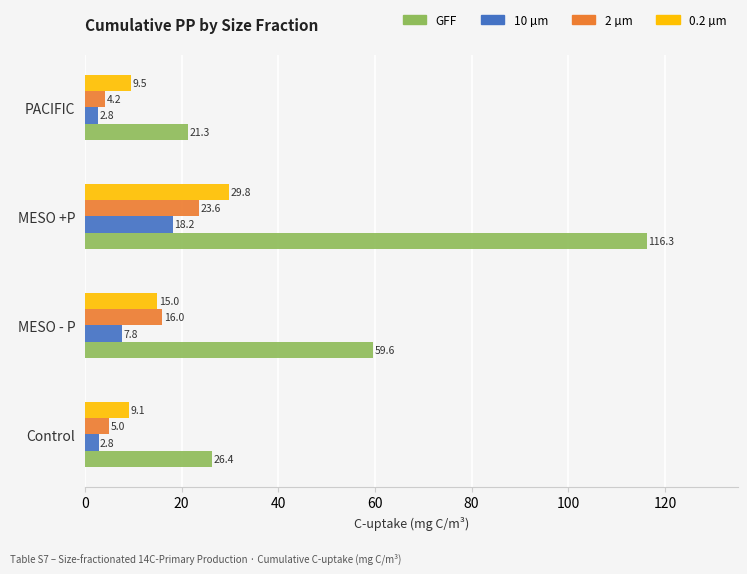

Which series has the widest spread of values?

GFF